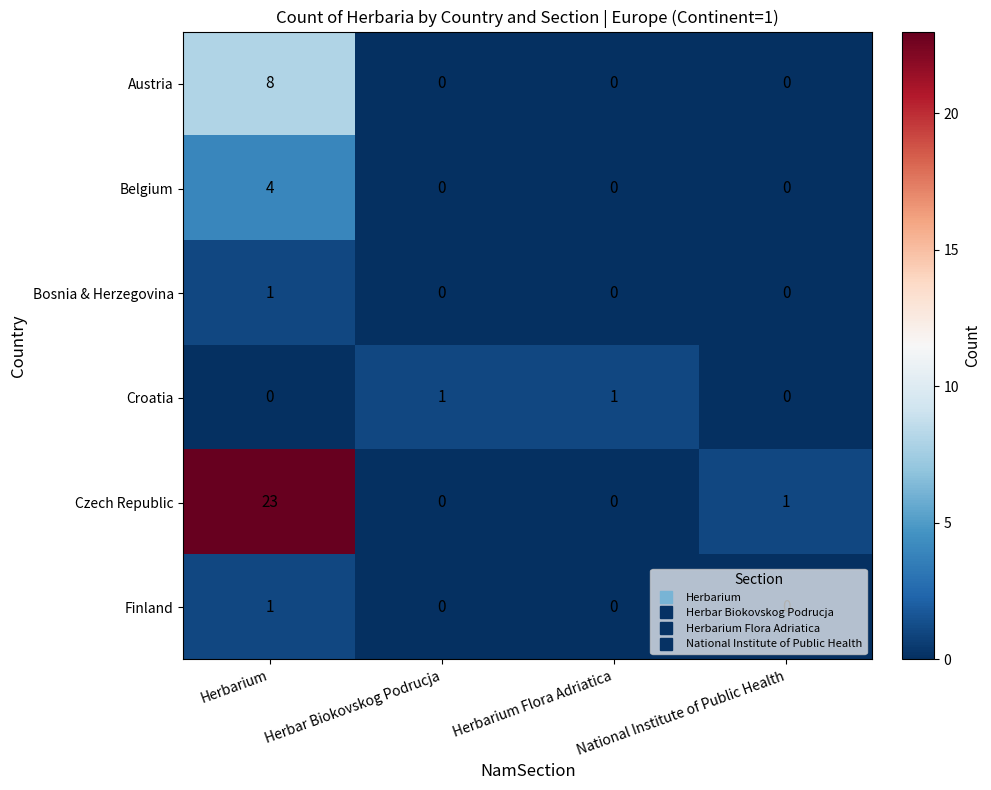

Which series has the largest total across all categories?

Czech Republic